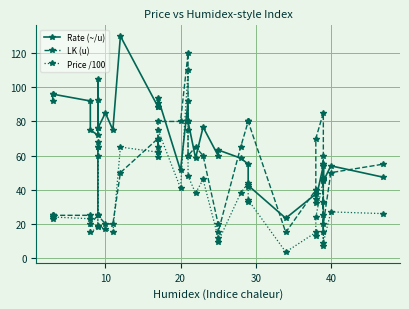

What is the label of the 23rd point from the right?

20